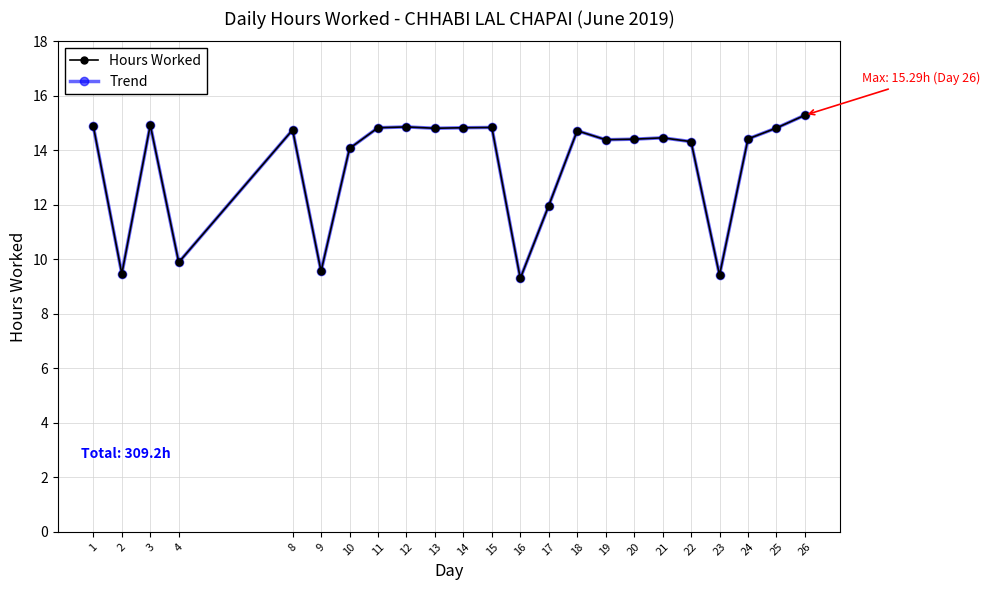

True or false: Trend and Hours Worked cross at least once.

False